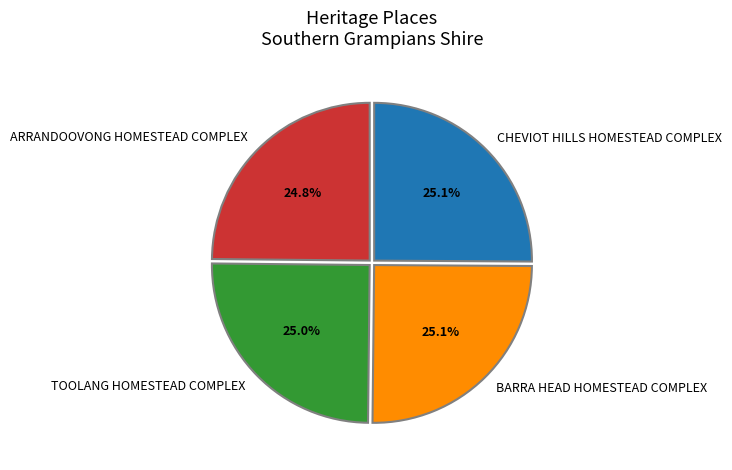

Is there any slice that represents more than half of the pie?

No